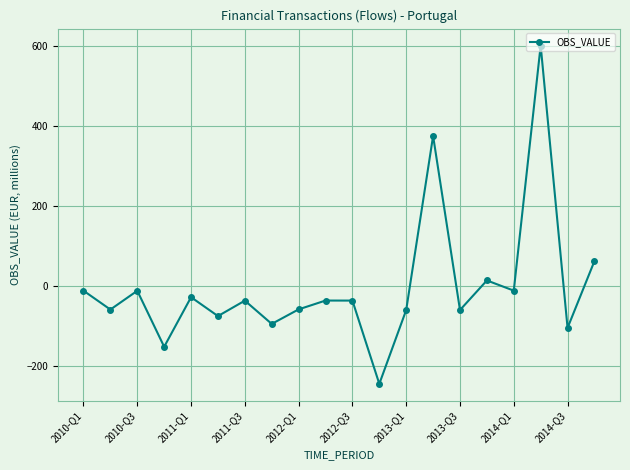

What is the value of the 2nd point from the left?

-58.2